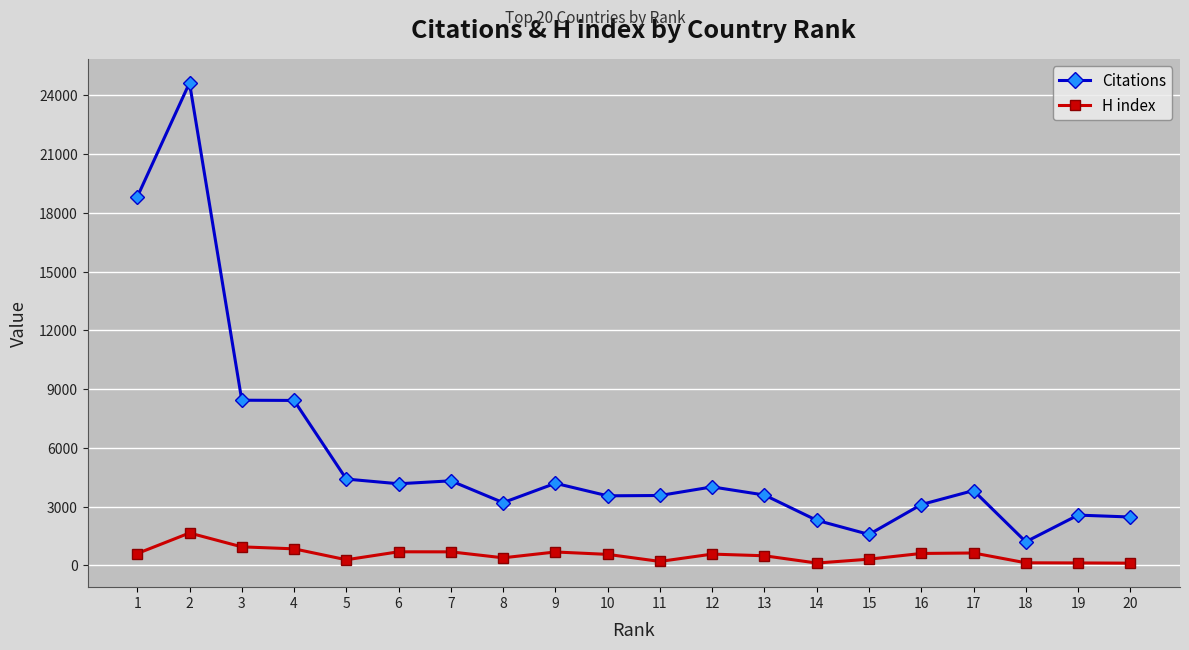

True or false: Citations and H index intersect in this chart.

False